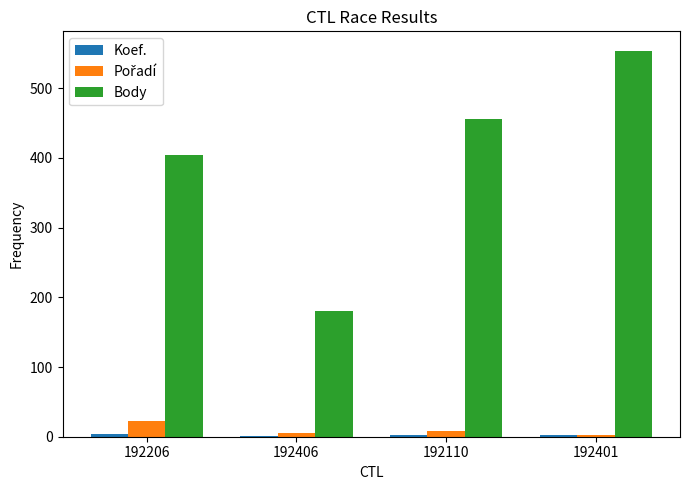

At which category is the sum across all series the highest?

192401